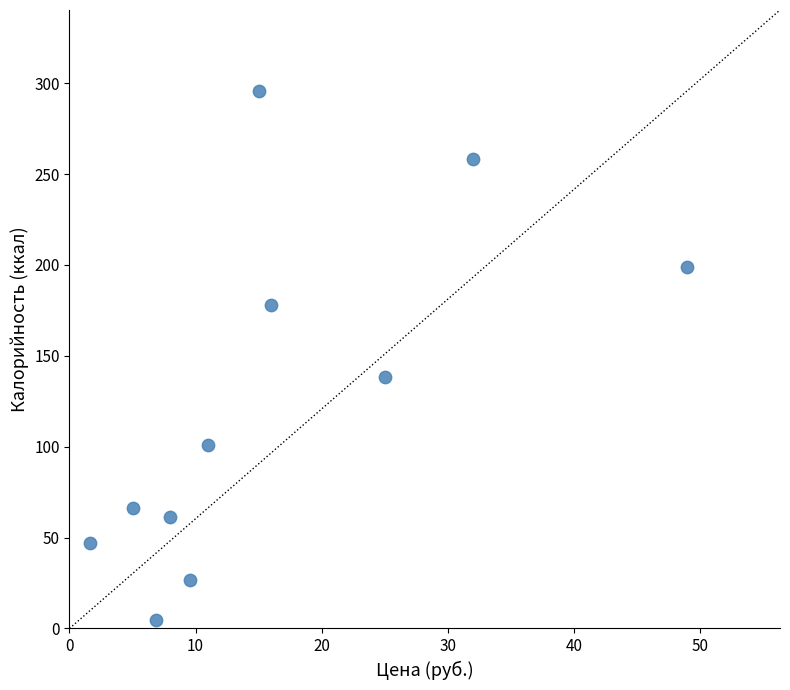

What is the average X value?

16.3